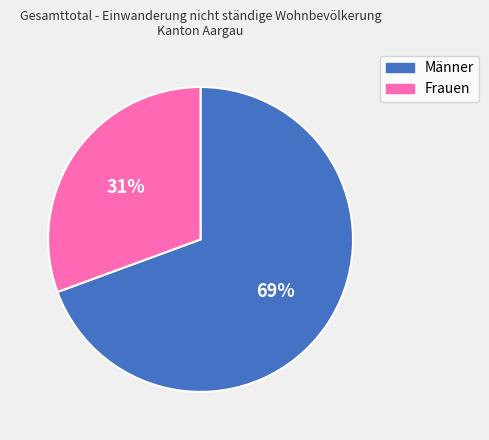

To the nearest percent, what is the combined percentage of Frauen and Männer?

100%